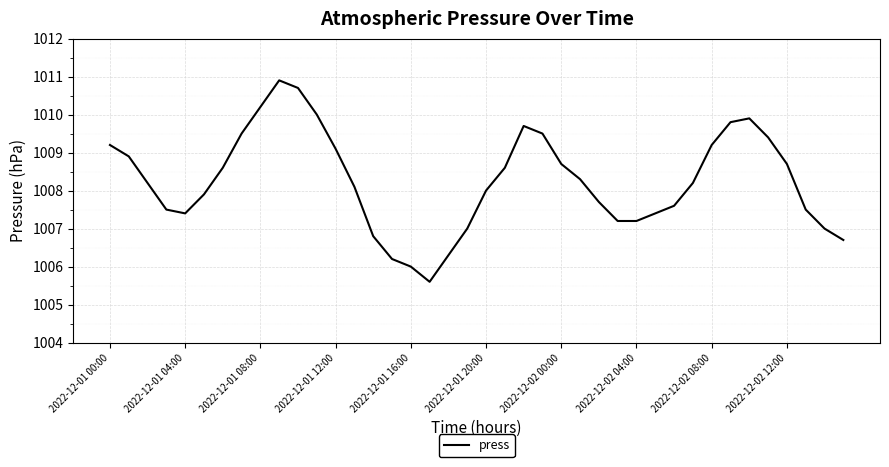

What is the difference between the maximum and minimum values?

5.3